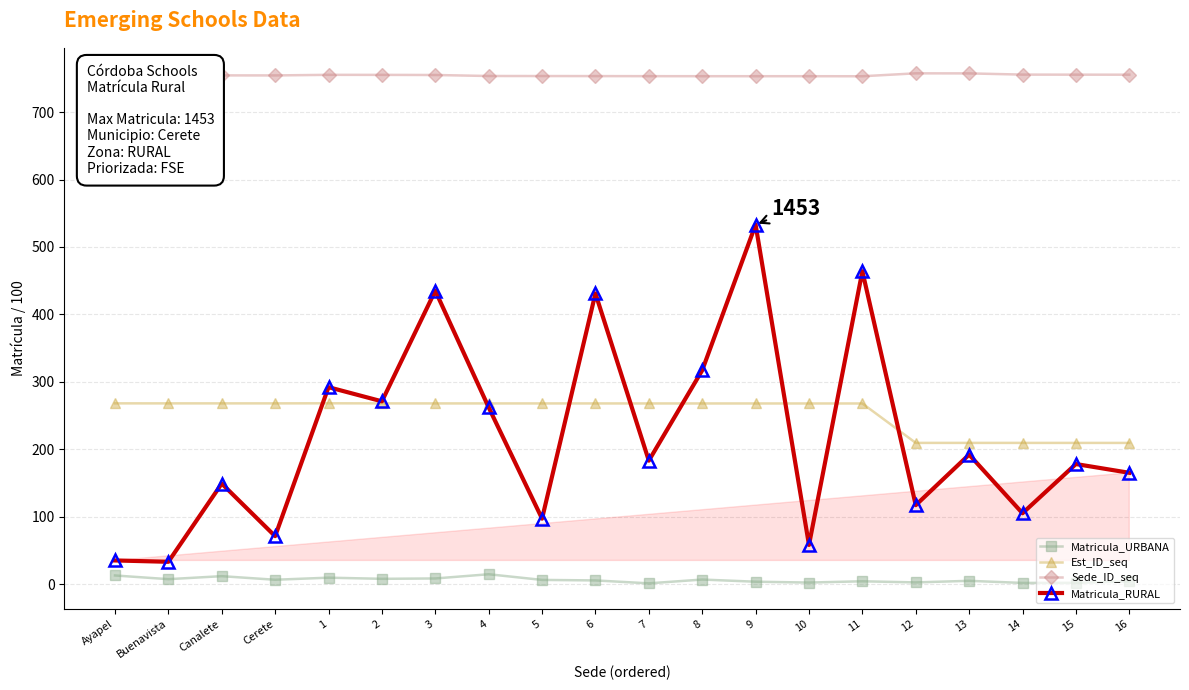

At how many categories does at least one series exceed 181?

20